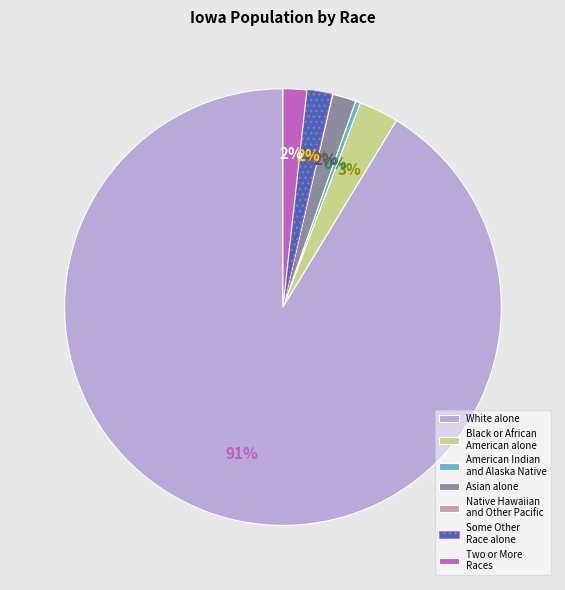

To the nearest percent, what is the combined percentage of White alone and Some Other Race alone?

93%